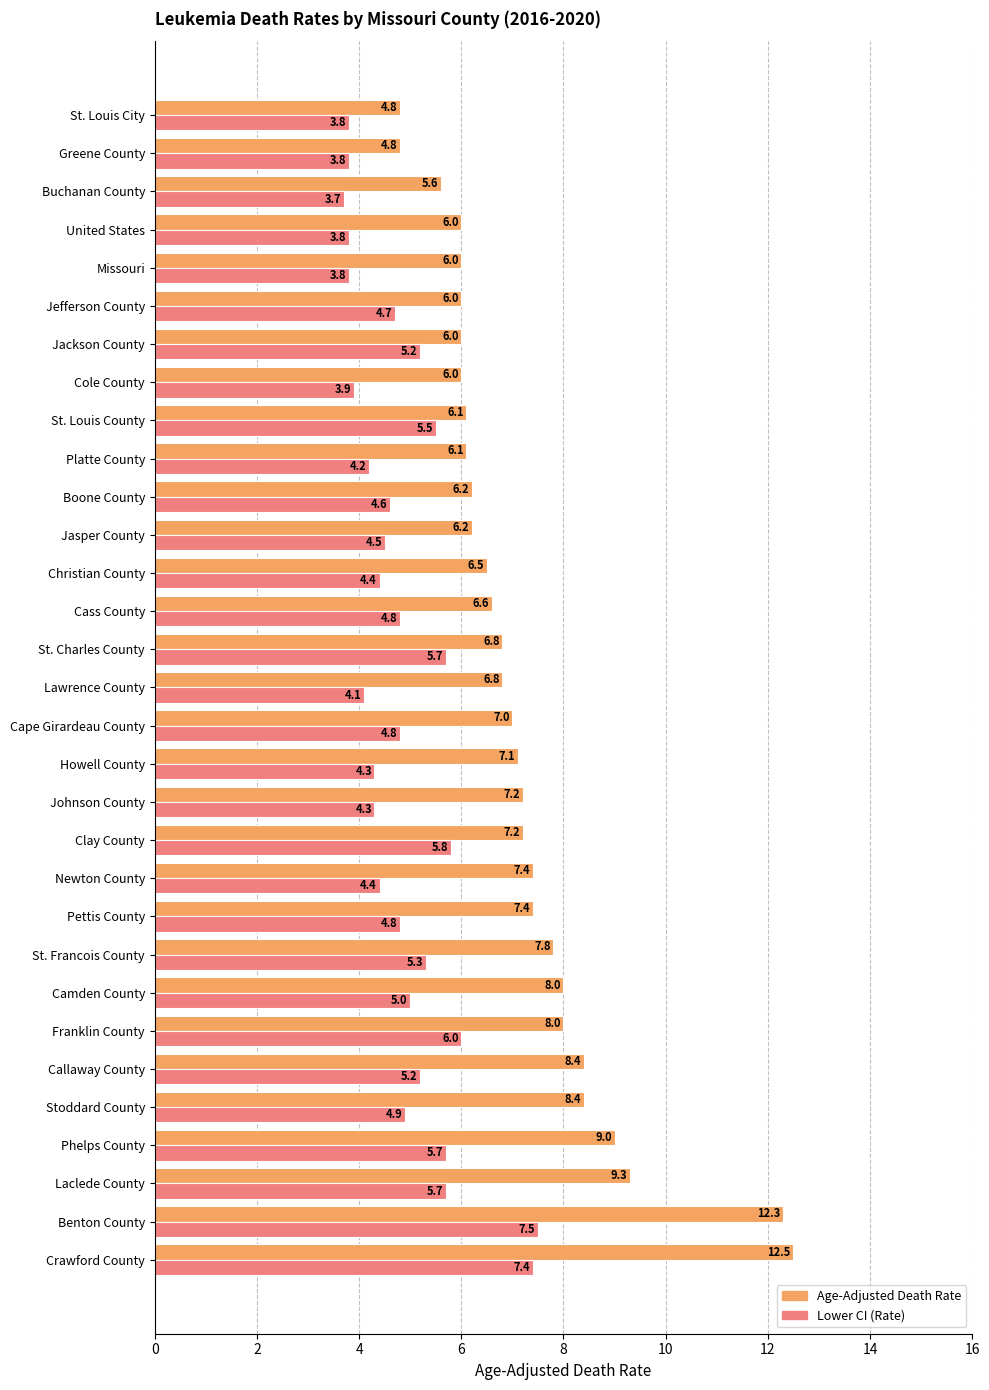

What is the maximum value shown in the chart?

12.5